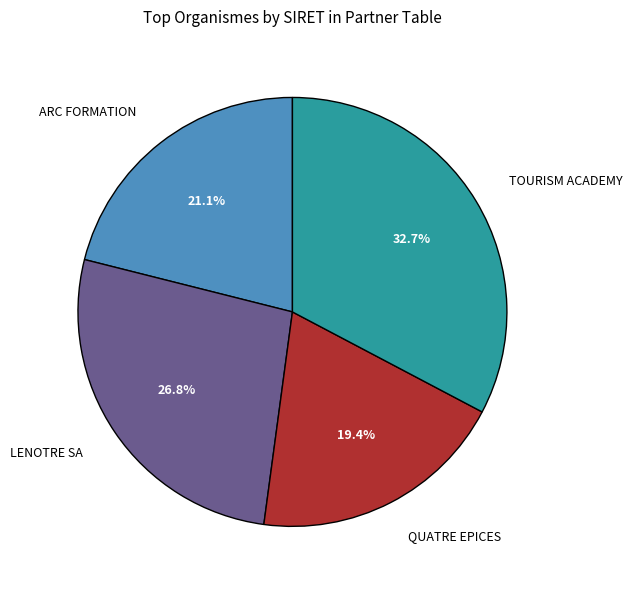

What is the total percentage of QUATRE EPICES and TOURISM ACADEMY?

52.1%